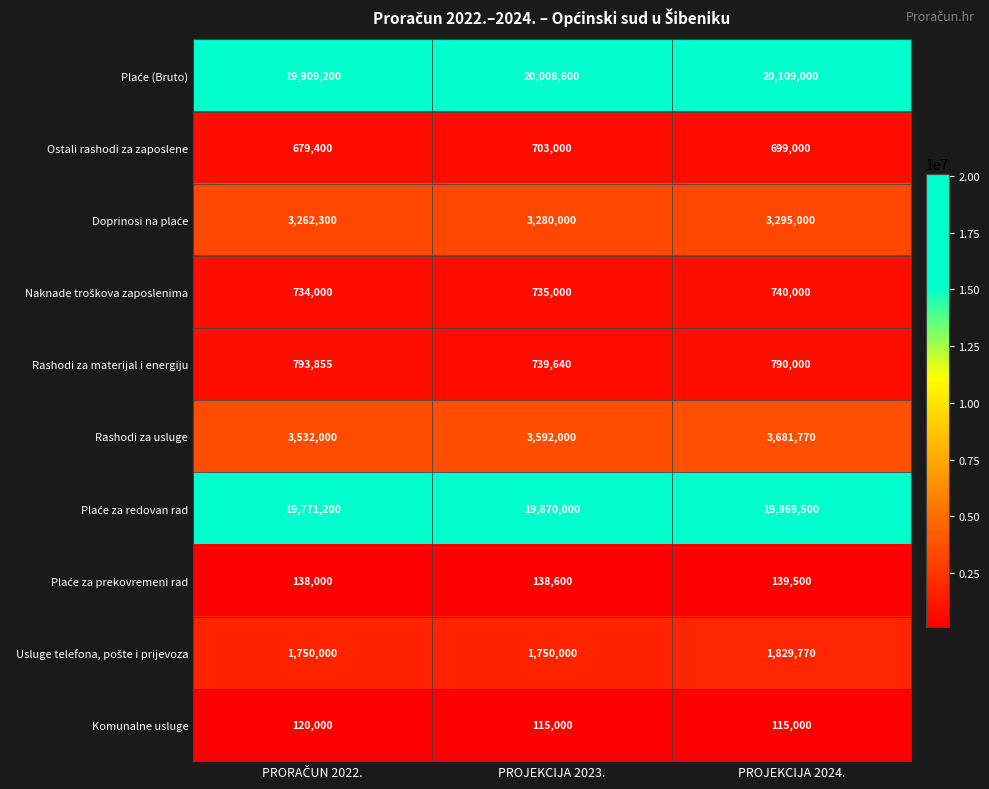

What is the minimum value for Rashodi za materijal i energiju?

739640